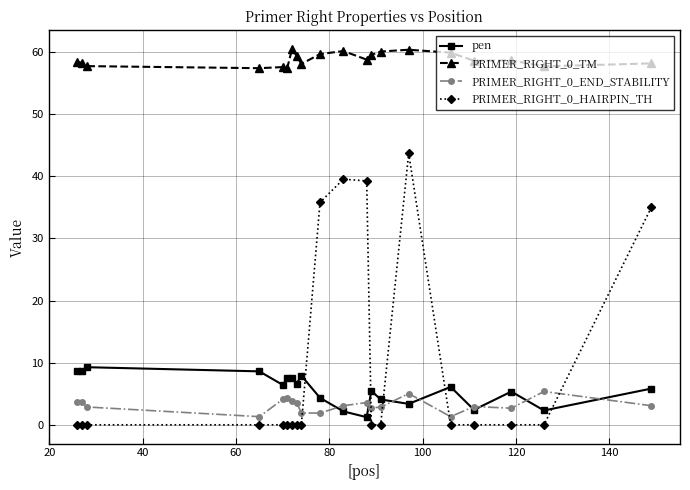

True or false: PRIMER_RIGHT_0_END_STABILITY and PRIMER_RIGHT_0_TM cross at least once.

False